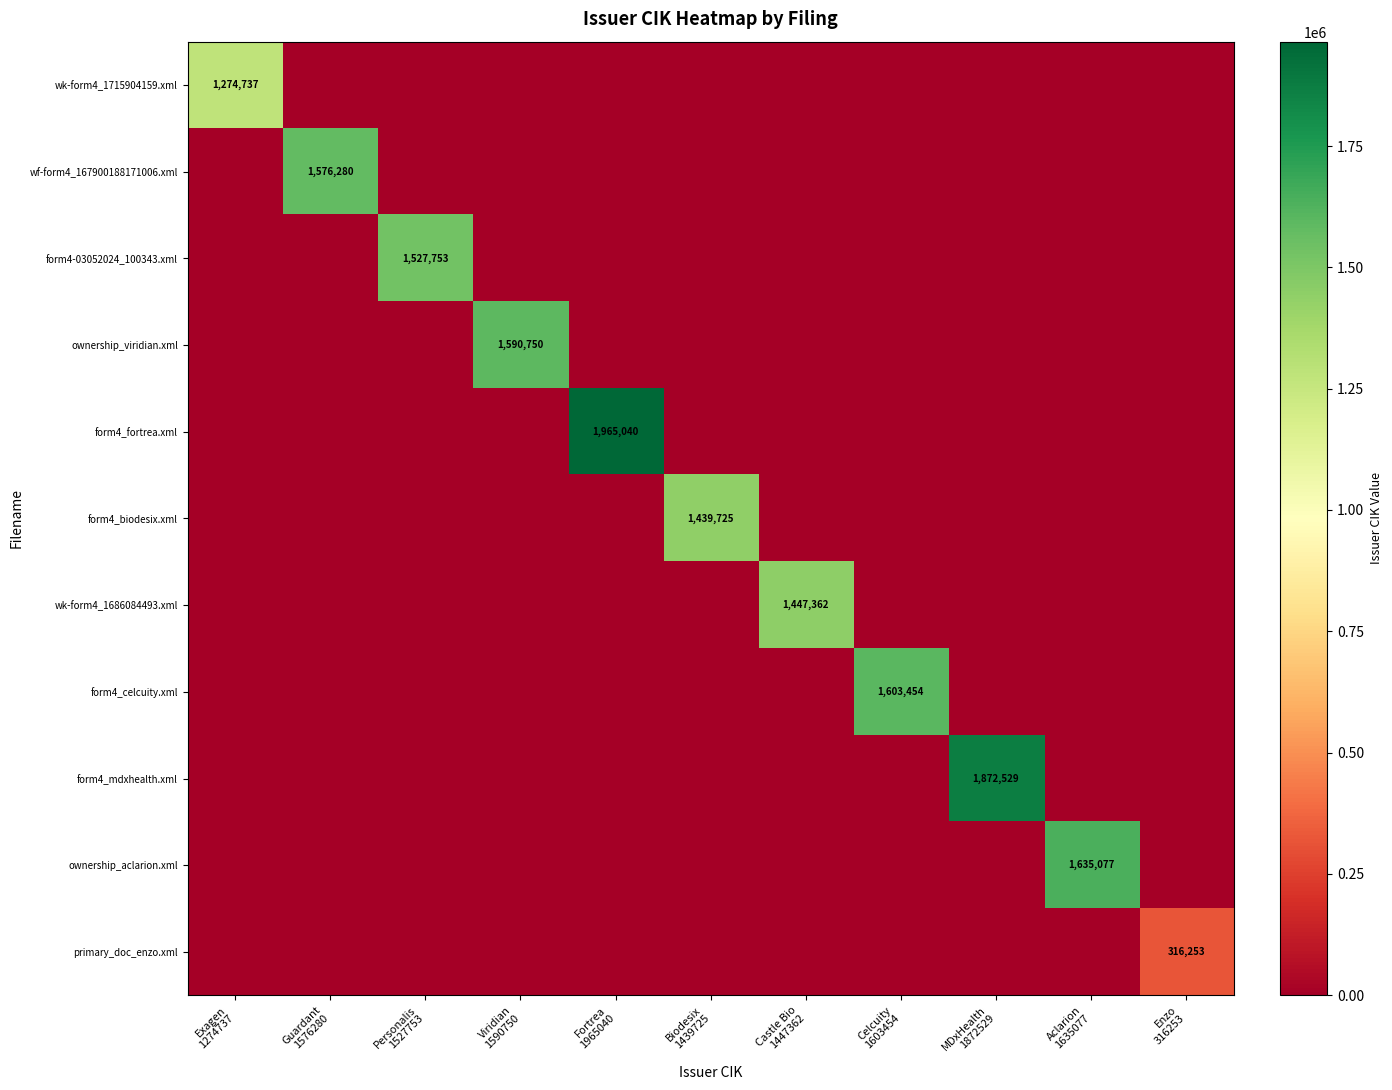

Is it true that form4_biodesix.xml equals 822494 at Aclarion 1635077?

False